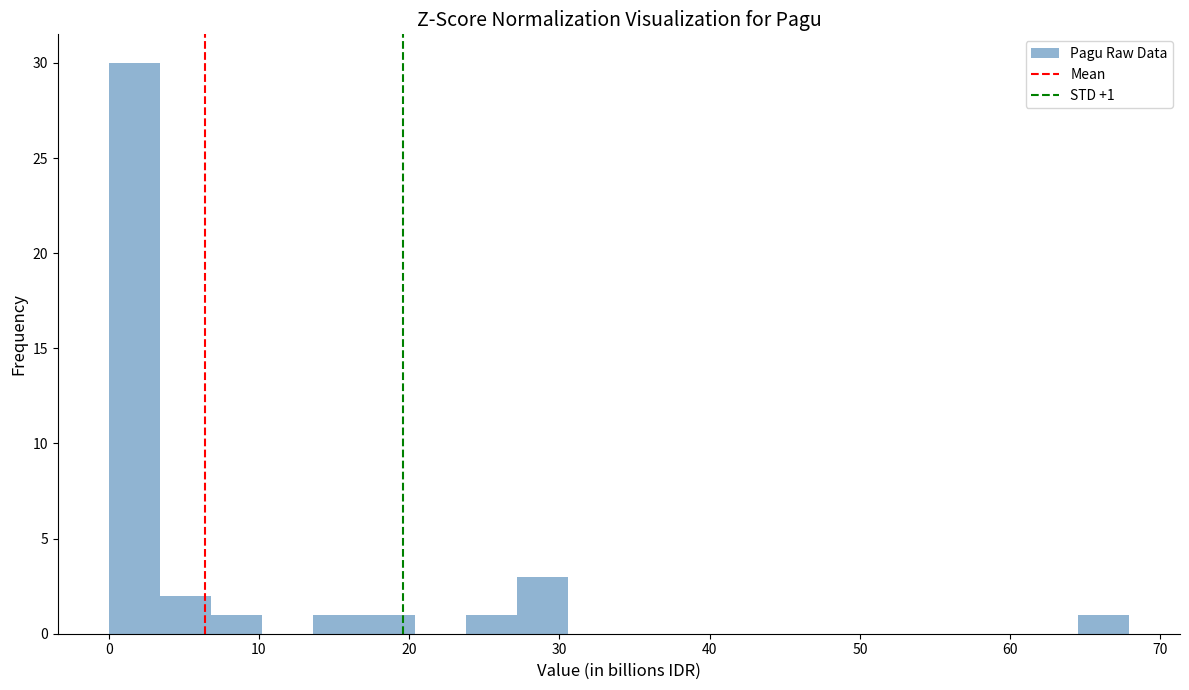

Read against the x-axis, roughly where is the centre of the tallest bar?

2